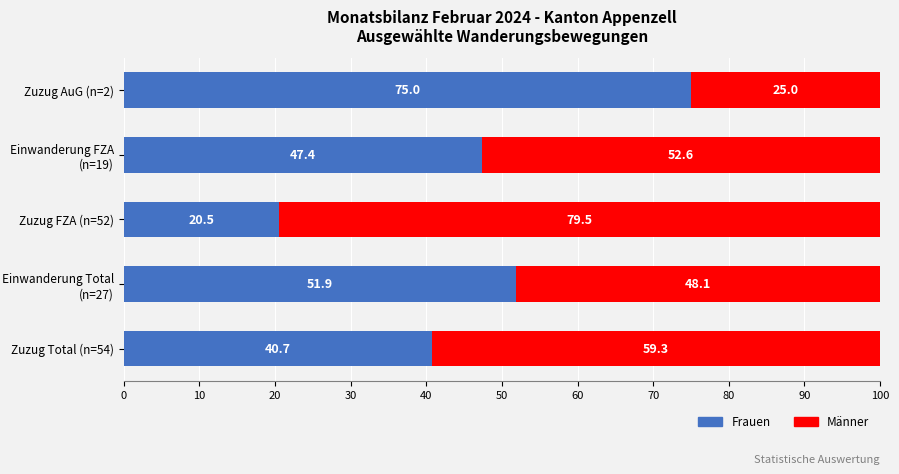

The value of Frauen at Einwanderung FZA (n=19) is 47.4. True or false?

True